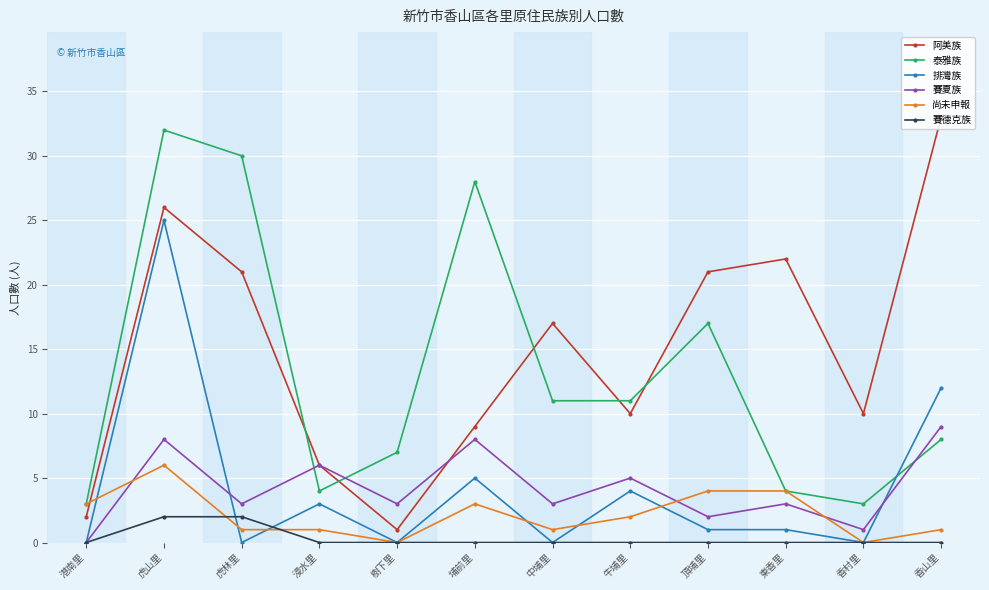

What is the sum of all 排灣族 values?

51